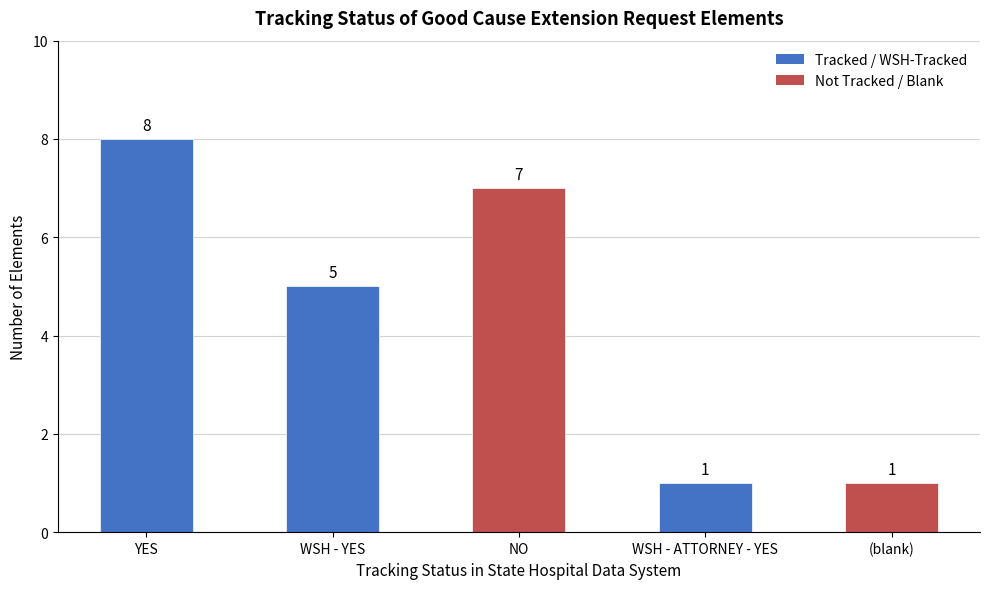

How many bars are there in total?

5